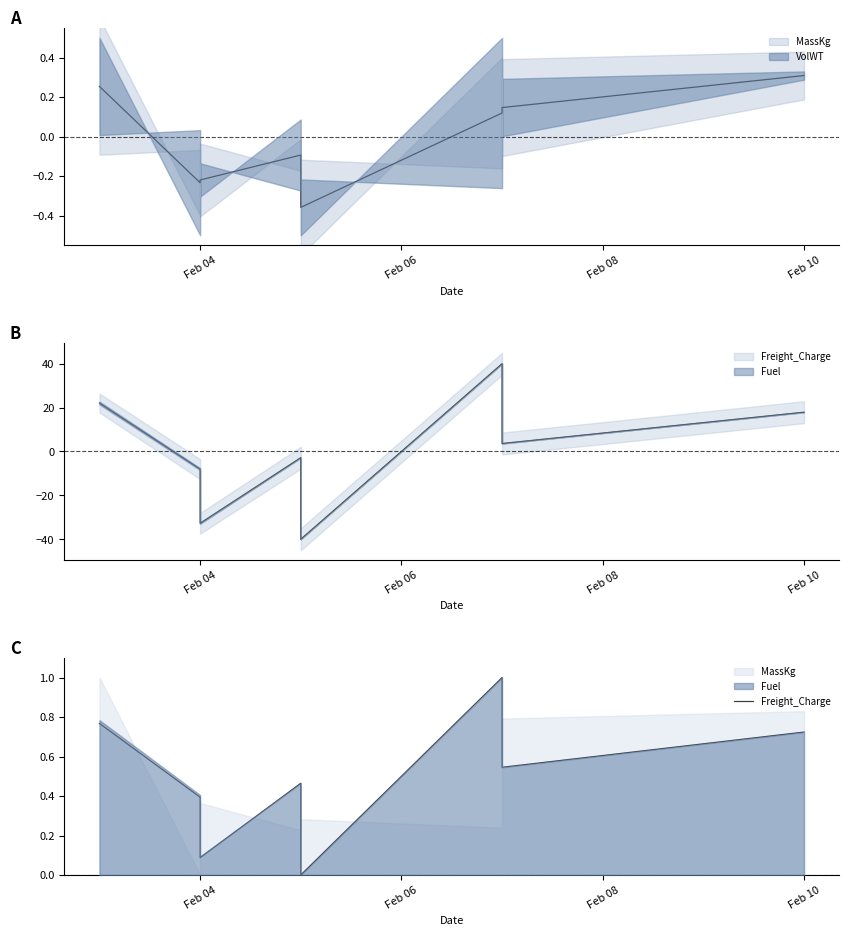

Does the chart display data point markers on the line(s)?

No